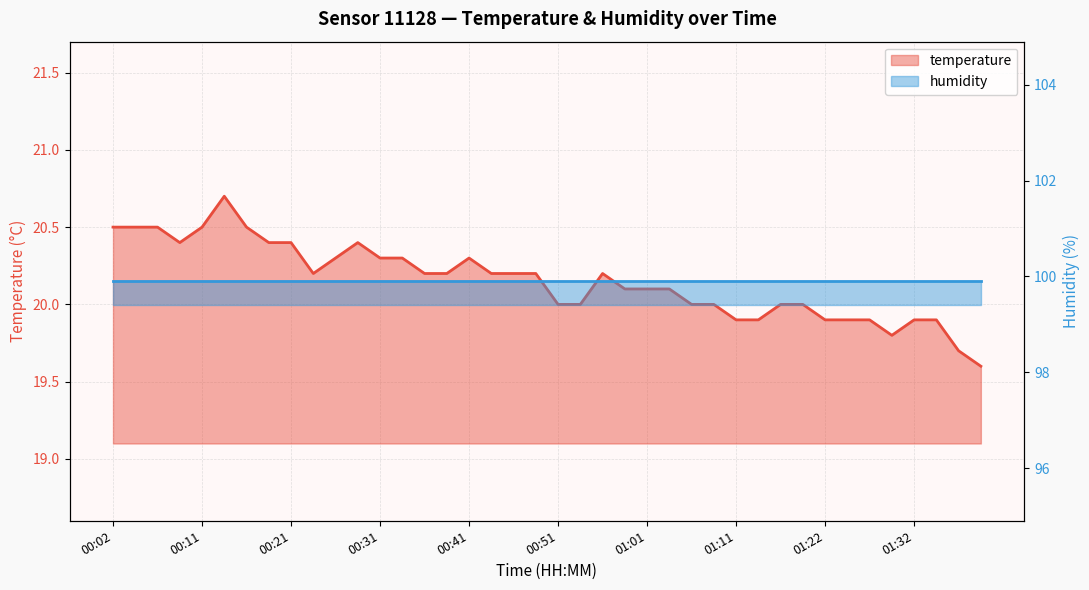

What is the approximate value at 00:07?

20.5